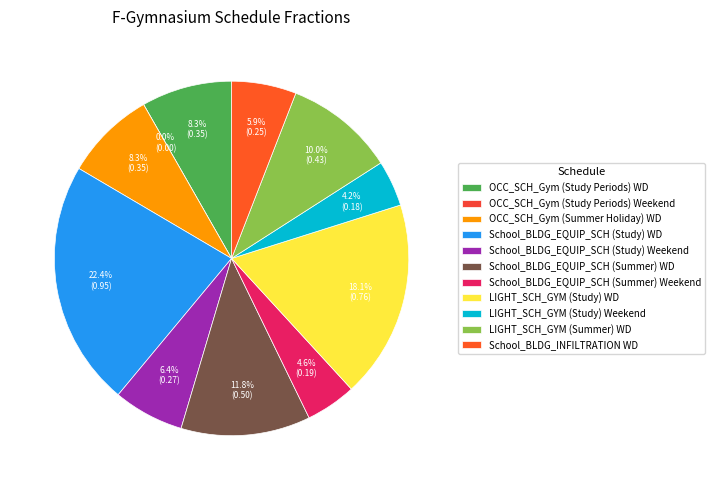

Combined, what portion of the pie is LIGHT_SCH_GYM (Study) WD and OCC_SCH_Gym (Study Periods) Weekend?

18.1%